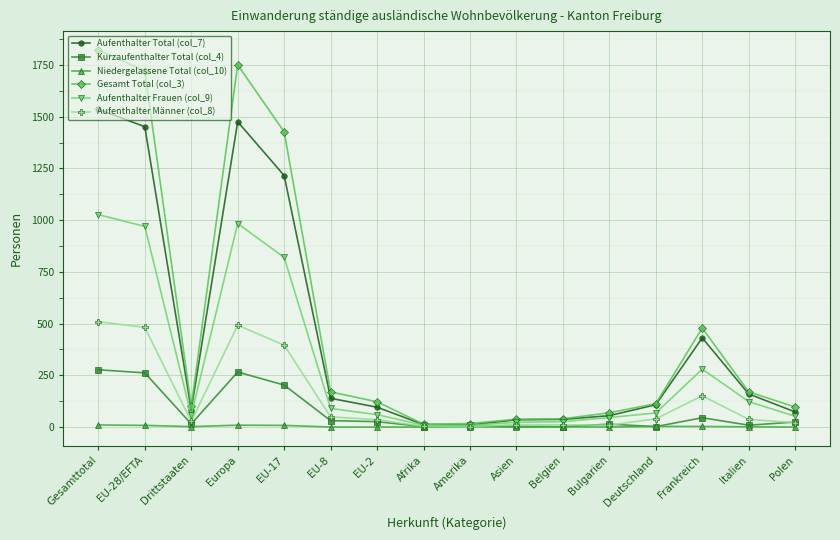

List the series in order of their peak value, lowest first.

Niedergelassene Total (col_10), Kurzaufenthalter Total (col_4), Aufenthalter Männer (col_8), Aufenthalter Frauen (col_9), Aufenthalter Total (col_7), Gesamt Total (col_3)